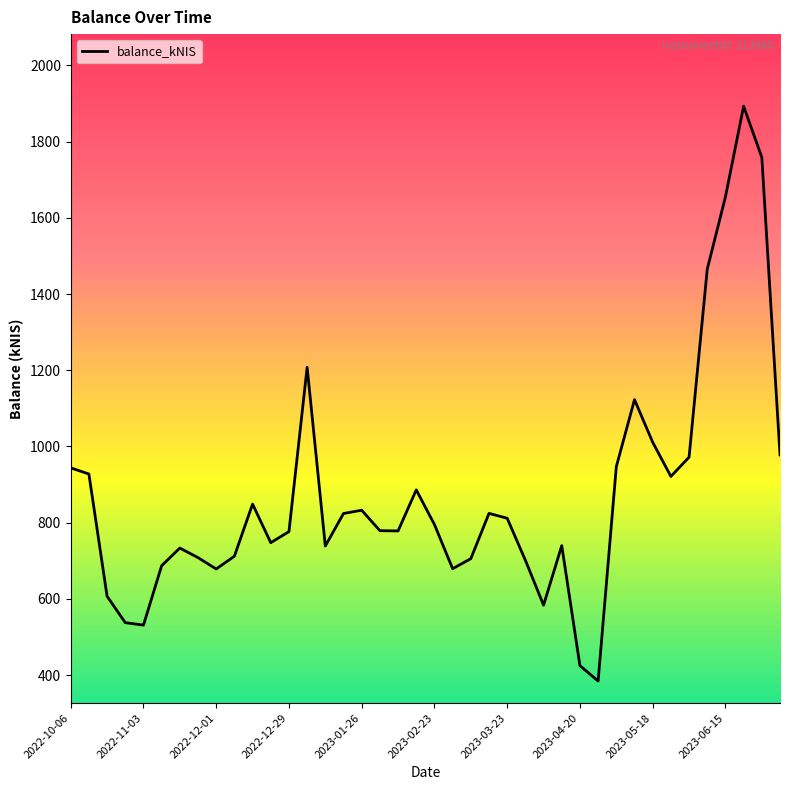

What is the minimum value shown in the chart?

384.4